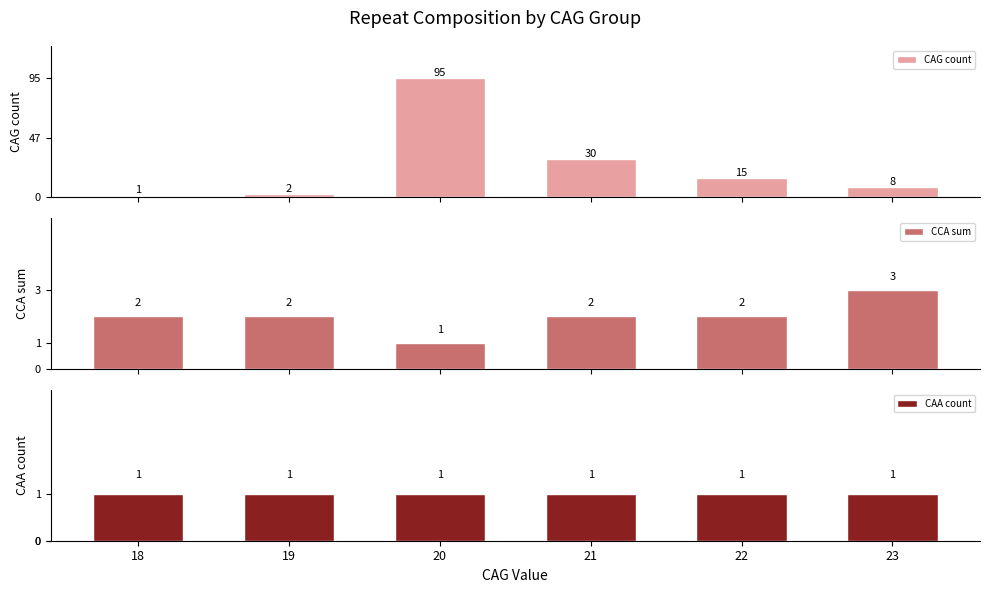

What is the sum of all CAG count values?

151